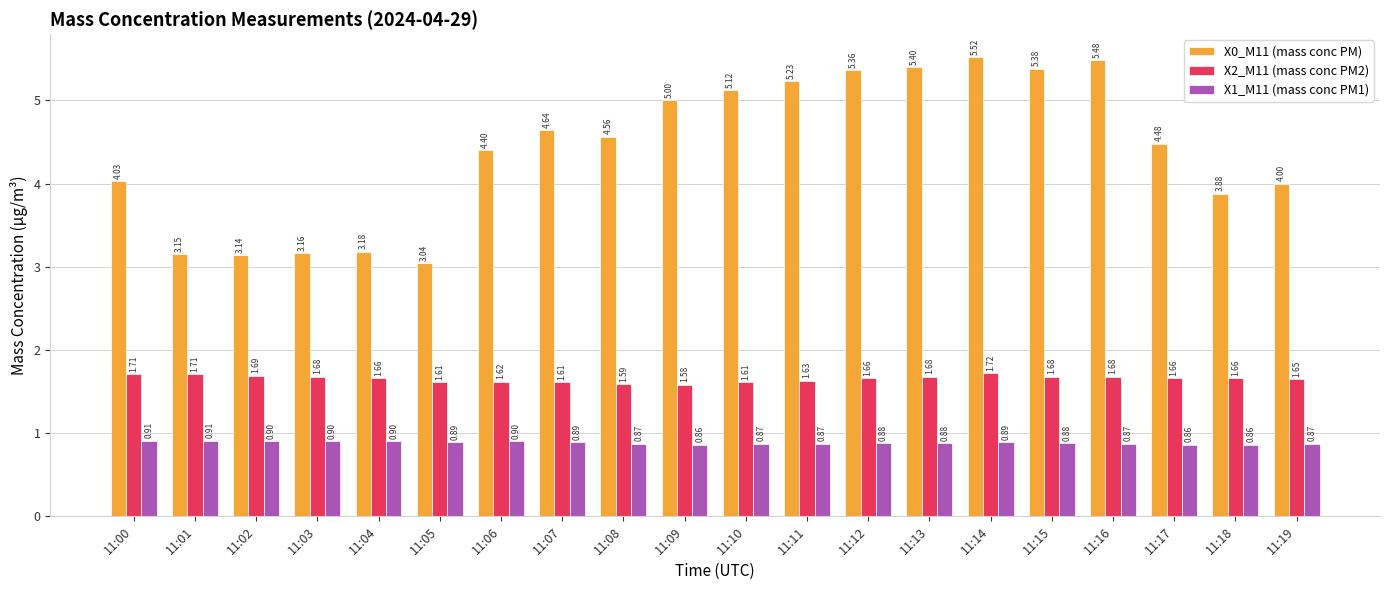

The X0_M11 (mass conc PM) series shows 4.0 at 11:00. True or false?

True